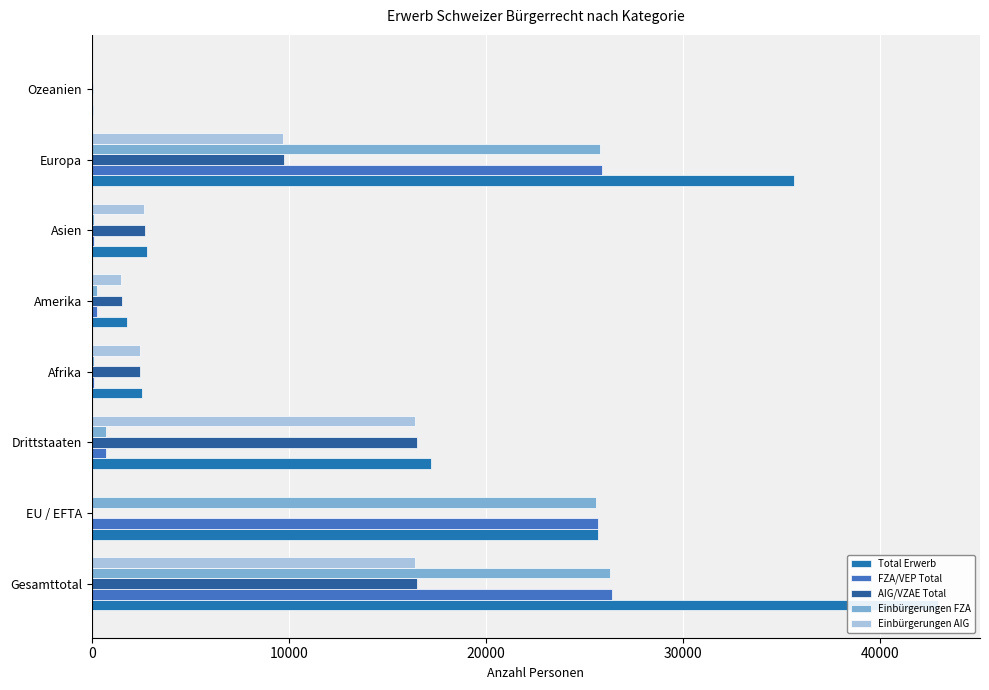

What are all the series names shown in the legend?

Total Erwerb, FZA/VEP Total, AIG/VZAE Total, Einbürgerungen FZA, Einbürgerungen AIG